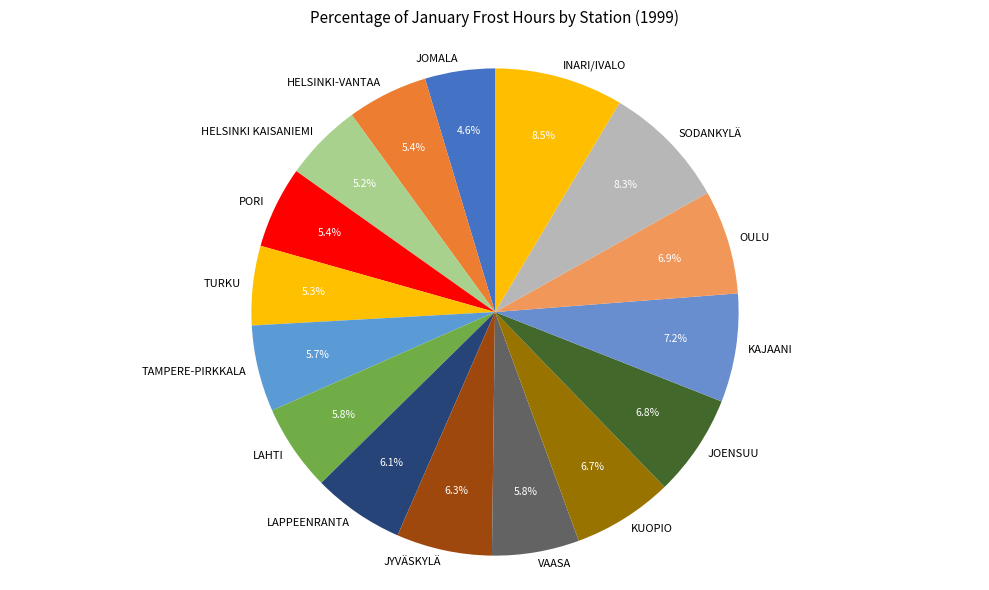

The LAPPEENRANTA slice represents 1% of the pie. True or false?

False